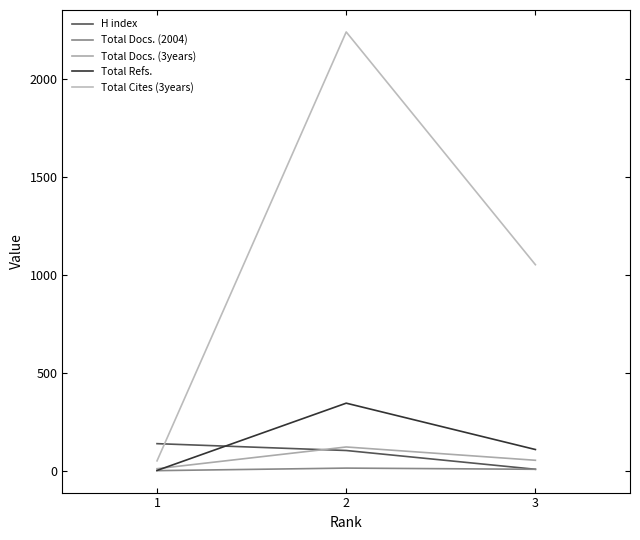

What is the total value across all series at 3?

1228